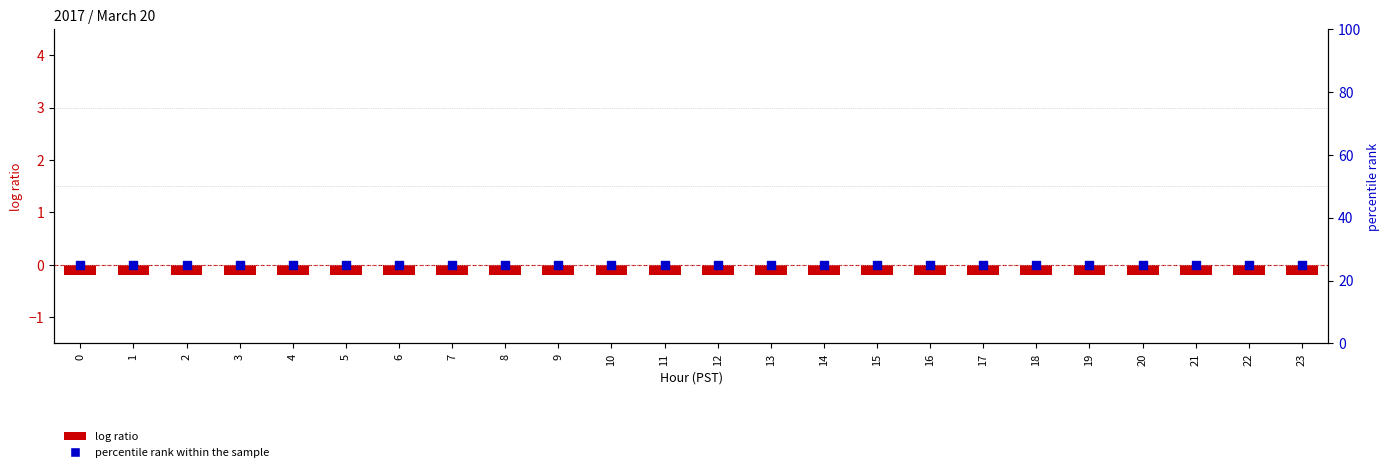

Which series has the widest spread of Y values?

log ratio